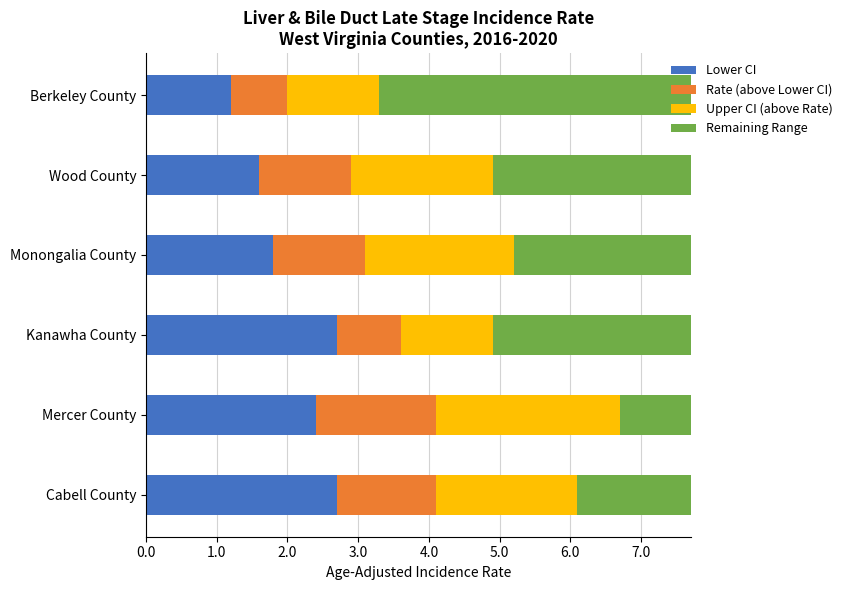

At which label does Lower CI reach its minimum?

Berkeley County